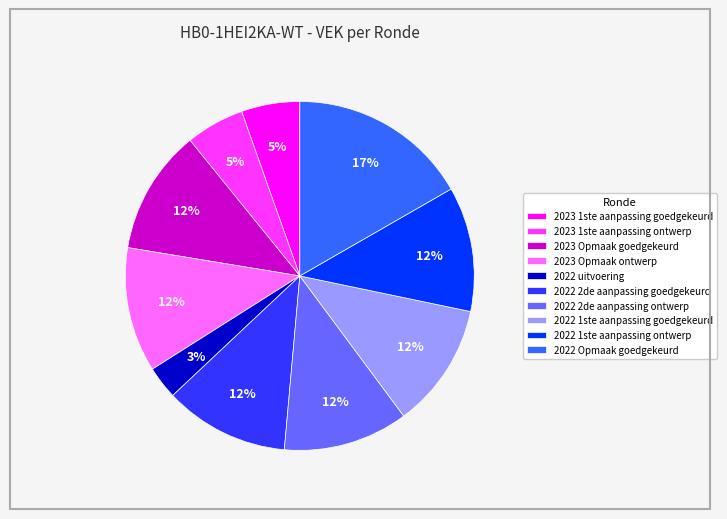

To the nearest percent, what is the difference between the largest and smallest slice percentages?

14%